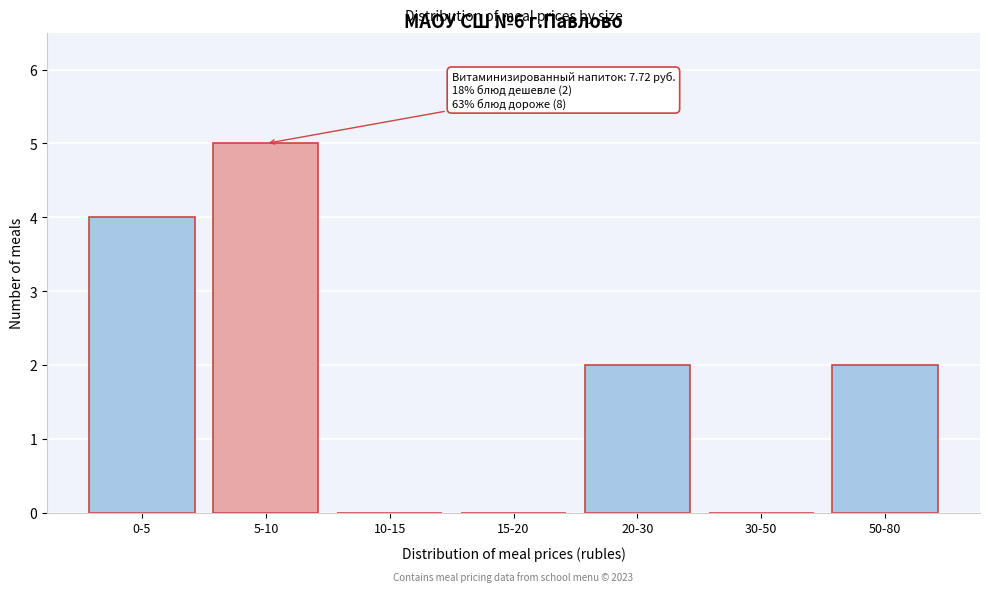

Reading left to right, what are all the values shown in this chart?

0-5=4	5-10=5	10-15=0	15-20=0	20-30=2	30-50=0	50-80=2